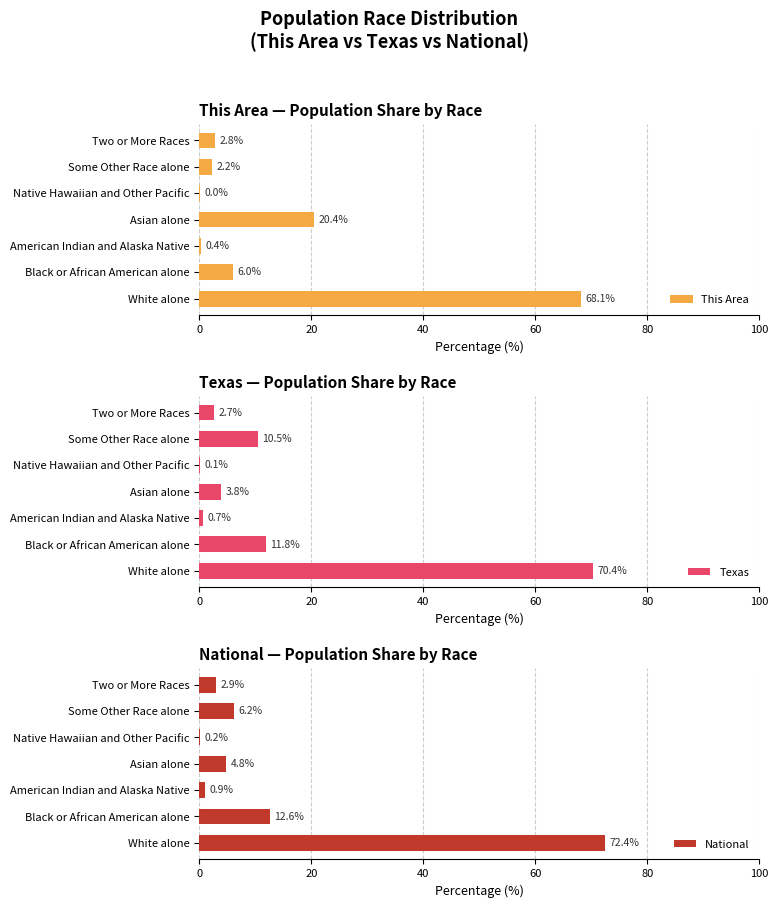

Reading right to left, what are all the values shown in this chart?

This Area: 2.8	2.2	0.0	20.4	0.4	6.0	68.1
Texas: 2.7	10.5	0.1	3.8	0.7	11.8	70.4
National: 2.9	6.2	0.2	4.8	0.9	12.6	72.4